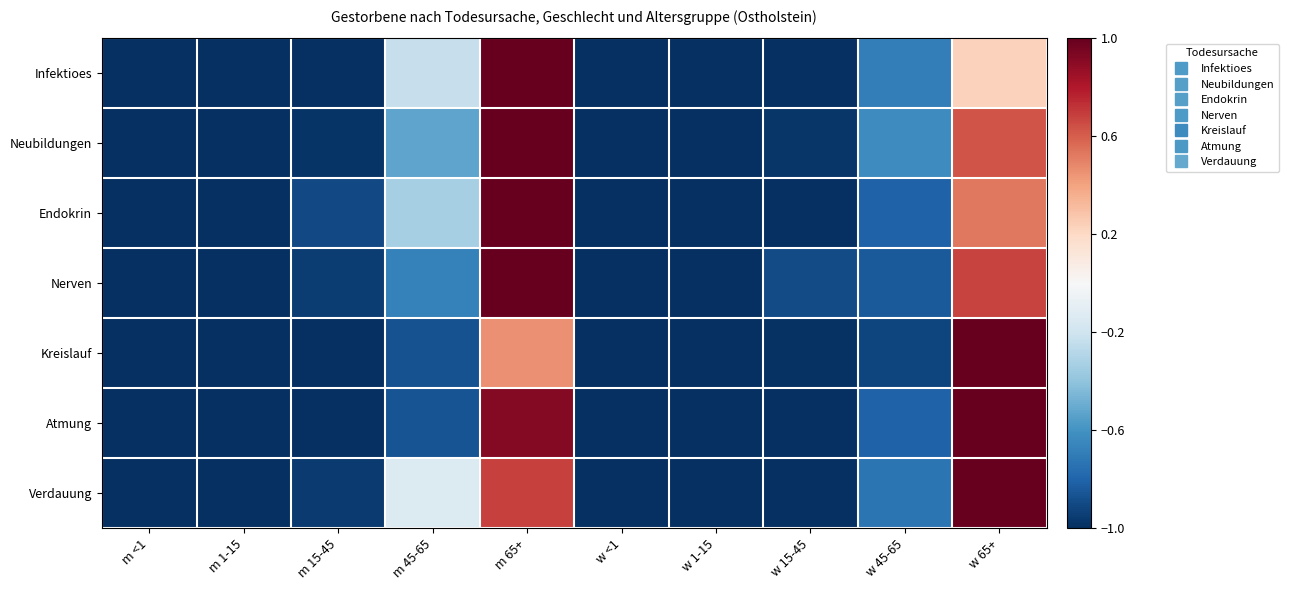

At which category is the sum across all series the highest?

m 65+